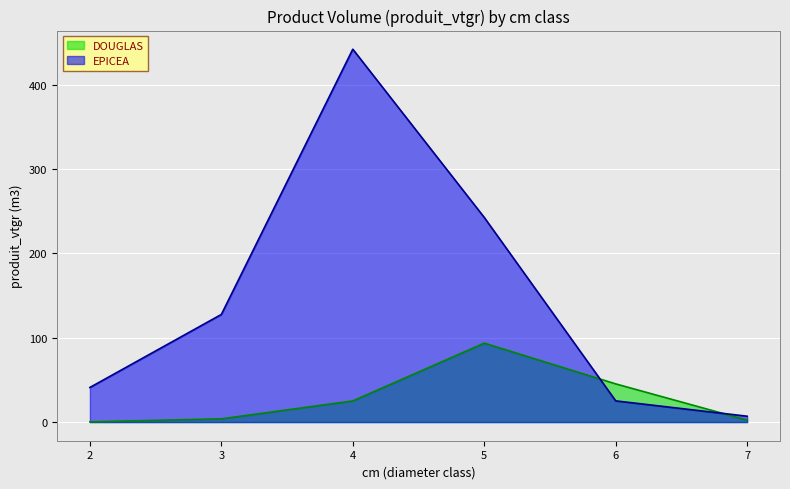

What is the approximate value of EPICEA at 6?

25.1